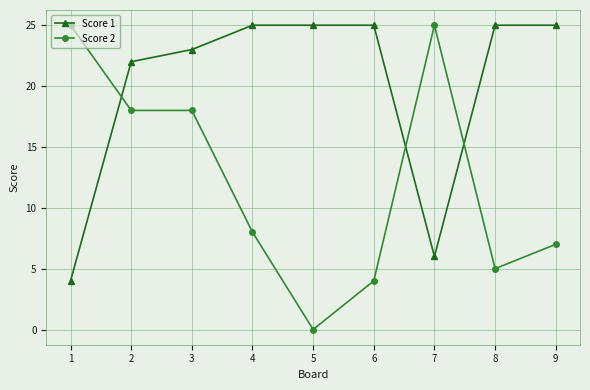

Reading right to left, list all the values displayed in this chart.

Score 1: 25	25	6	25	25	25	23	22	4
Score 2: 7	5	25	4	0	8	18	18	25